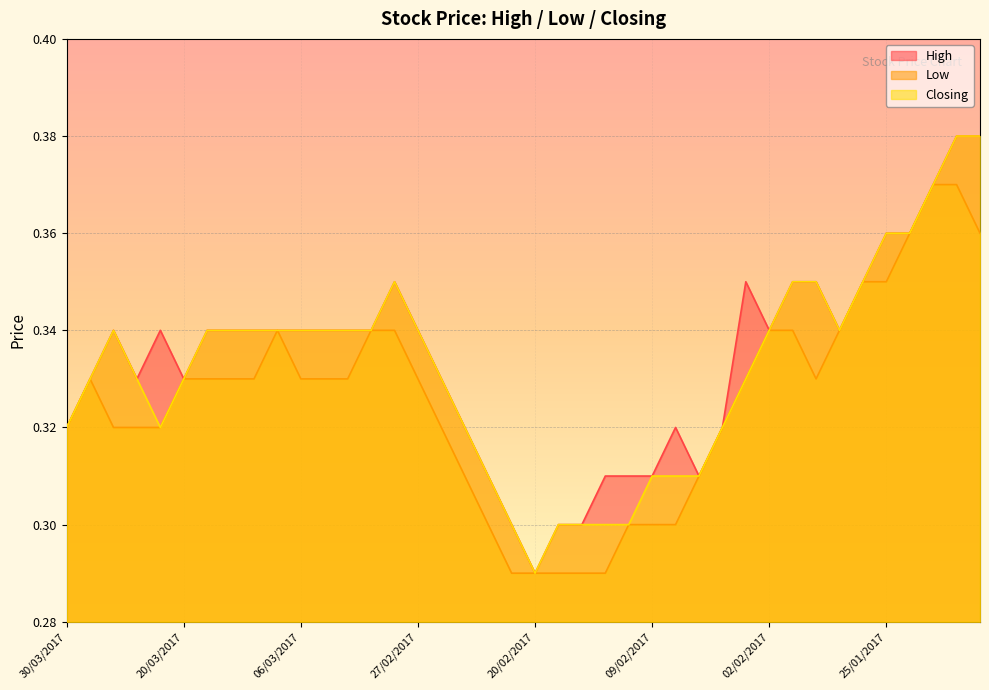

Reading left to right, list all the values displayed in this chart.

High: 0.3	0.3	0.3	0.3	0.3	0.3	0.3	0.3	0.3	0.3	0.3	0.3	0.3	0.3	0.3	0.3	0.3	0.3	0.3	0.3	0.3	0.3	0.3	0.3	0.3	0.3	0.3	0.3	0.3	0.3	0.3	0.3	0.3	0.3	0.3	0.4	0.4	0.4	0.4	0.4
Low: 0.3	0.3	0.3	0.3	0.3	0.3	0.3	0.3	0.3	0.3	0.3	0.3	0.3	0.3	0.3	0.3	0.3	0.3	0.3	0.3	0.3	0.3	0.3	0.3	0.3	0.3	0.3	0.3	0.3	0.3	0.3	0.3	0.3	0.3	0.3	0.3	0.4	0.4	0.4	0.4
Closing: 0.3	0.3	0.3	0.3	0.3	0.3	0.3	0.3	0.3	0.3	0.3	0.3	0.3	0.3	0.3	0.3	0.3	0.3	0.3	0.3	0.3	0.3	0.3	0.3	0.3	0.3	0.3	0.3	0.3	0.3	0.3	0.3	0.3	0.3	0.3	0.4	0.4	0.4	0.4	0.4